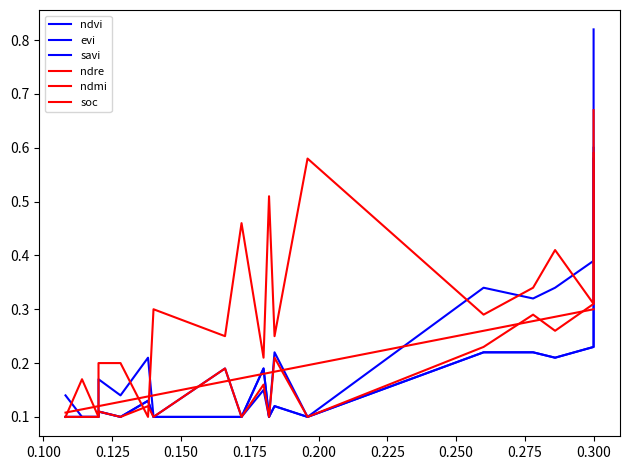

How many data points does each series have?

30